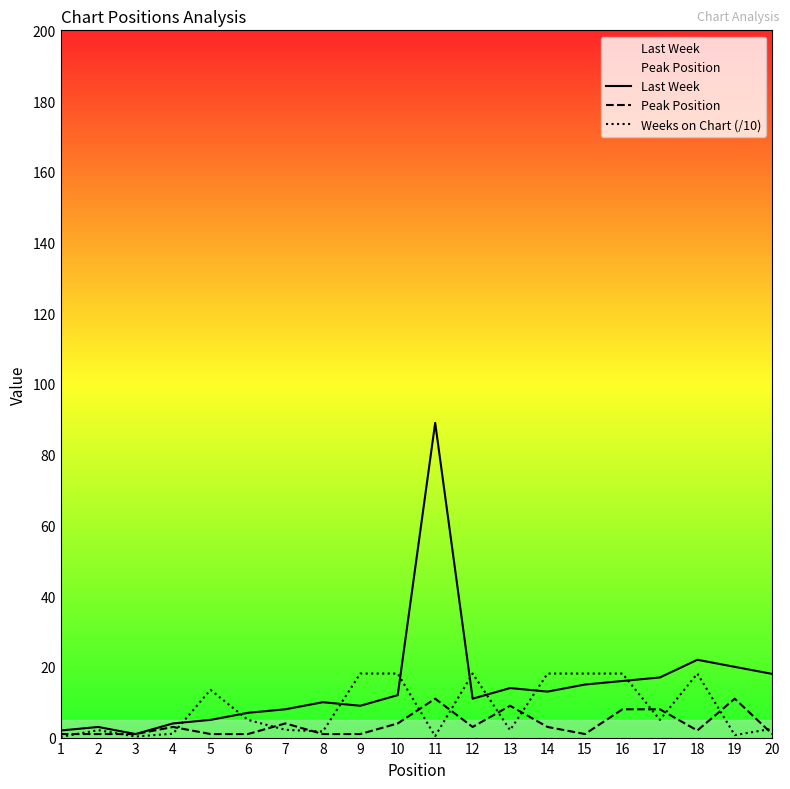

At how many categories does at least one series exceed 85?

1